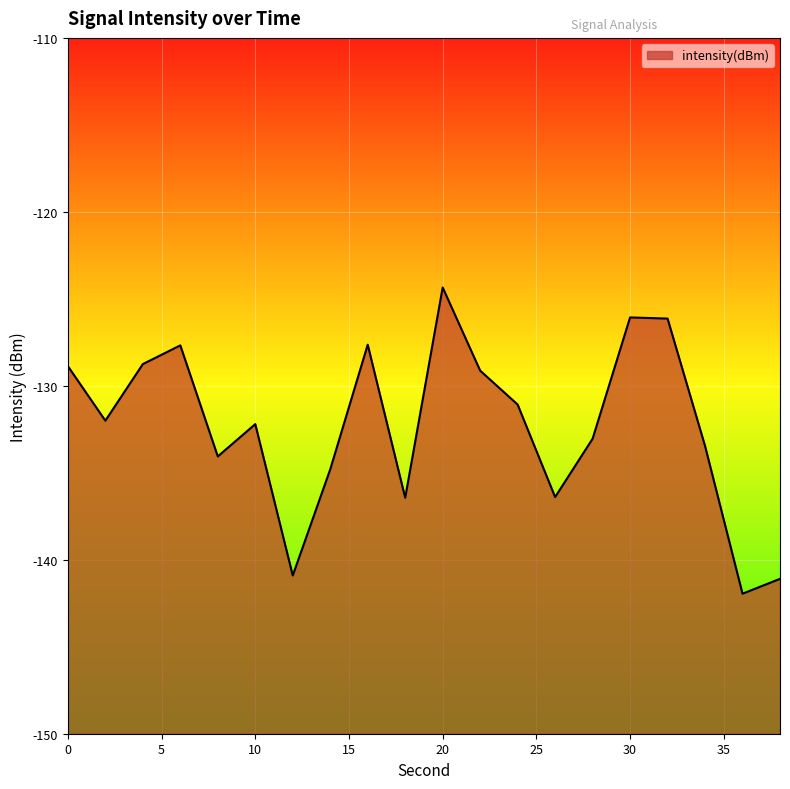

What is the sum of all values?

-2646.0